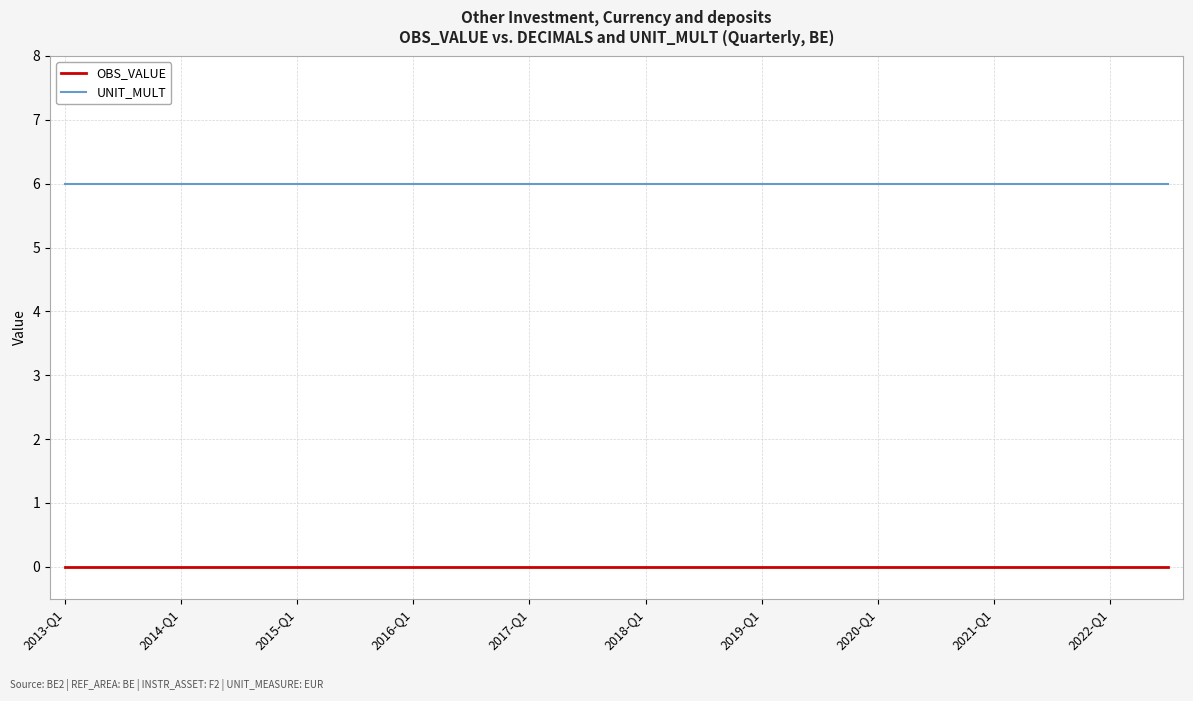

True or false: UNIT_MULT and OBS_VALUE intersect in this chart.

False